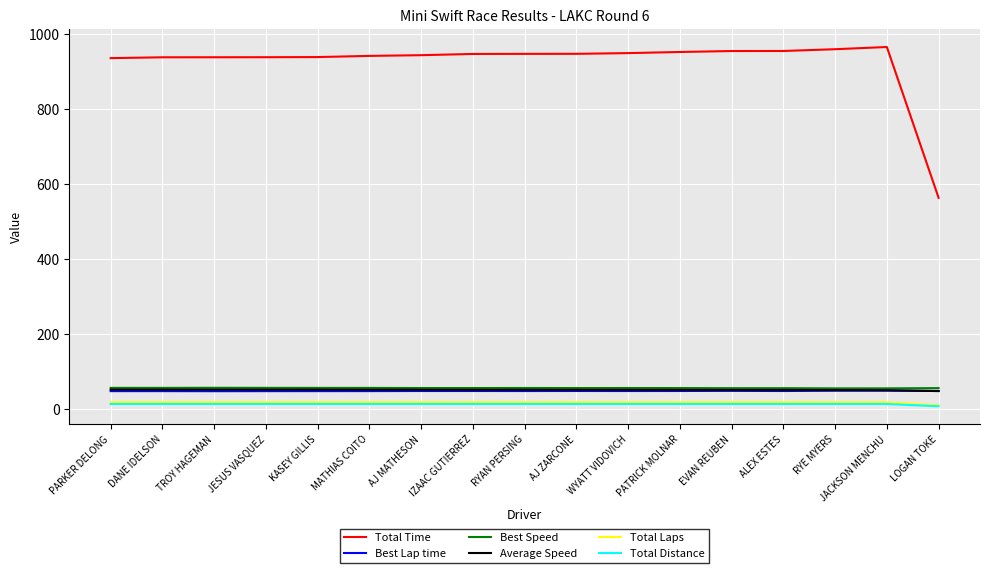

True or false: Best Lap time has a value of 48.1 at RYAN PERSING.

True